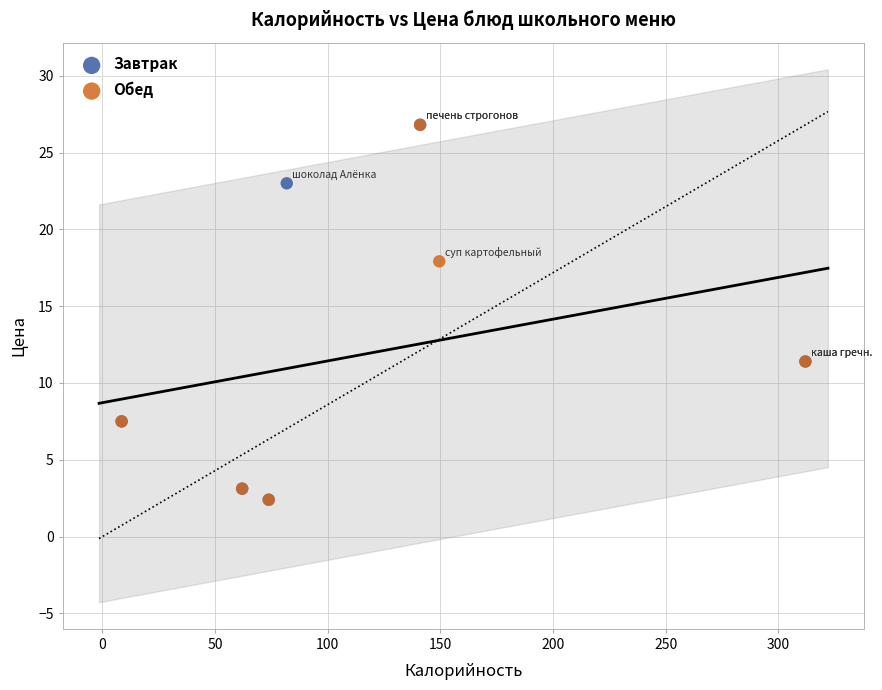

What are all the series names shown in the legend?

Завтрак, Обед